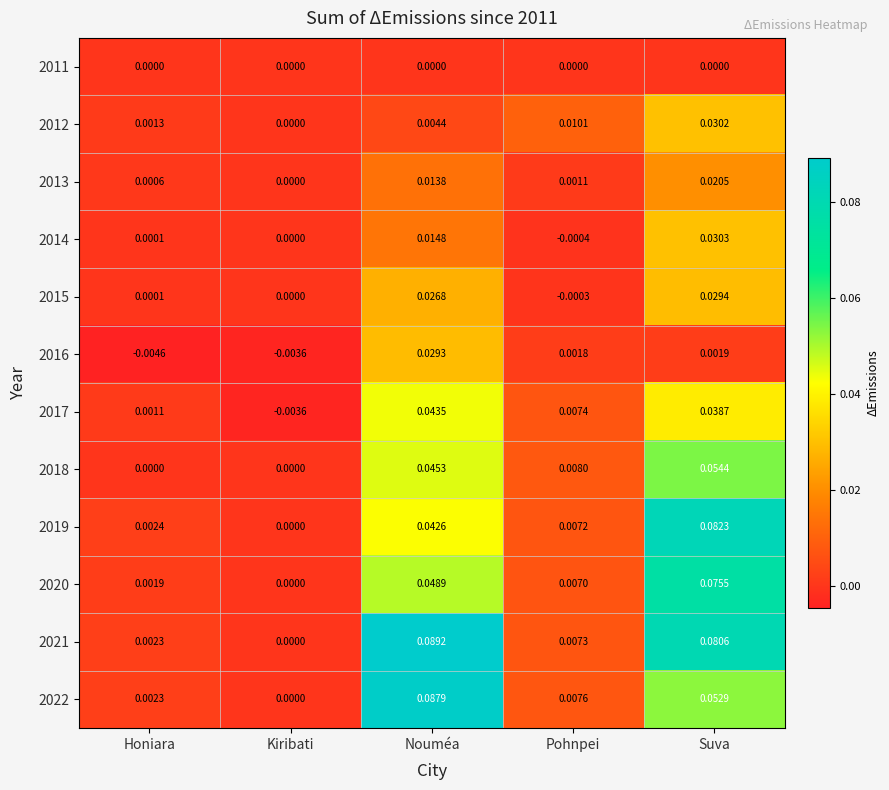

At which label does 2021 reach its minimum?

Kiribati